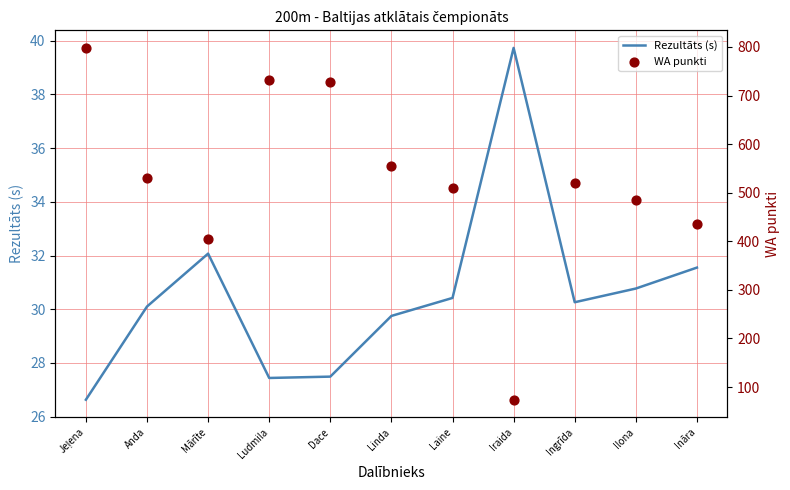

At how many categories does at least one series exceed 555?

4